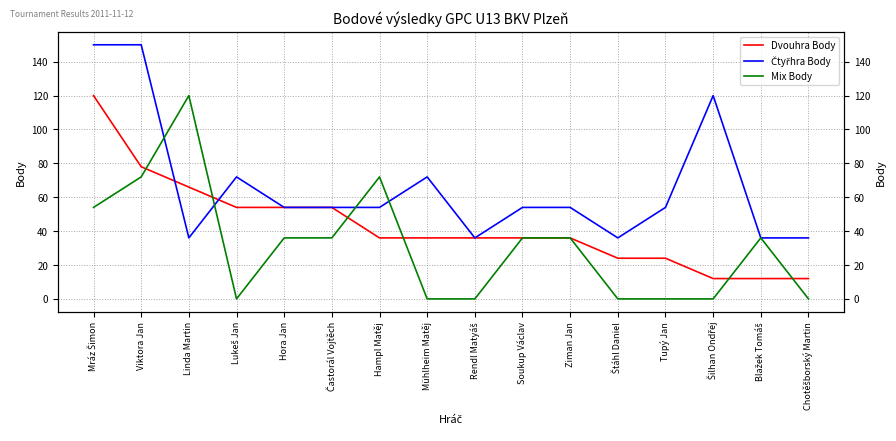

Between which two adjacent categories do Dvouhra Body and Čtyřhra Body first intersect?

Viktora Jan and Linda Martin